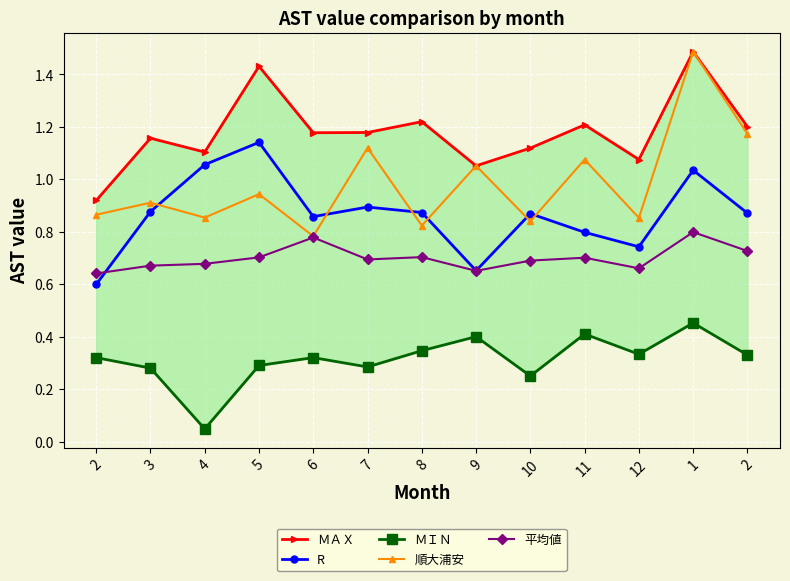

At which category does ＭＡＸ reach its first local valley?

4